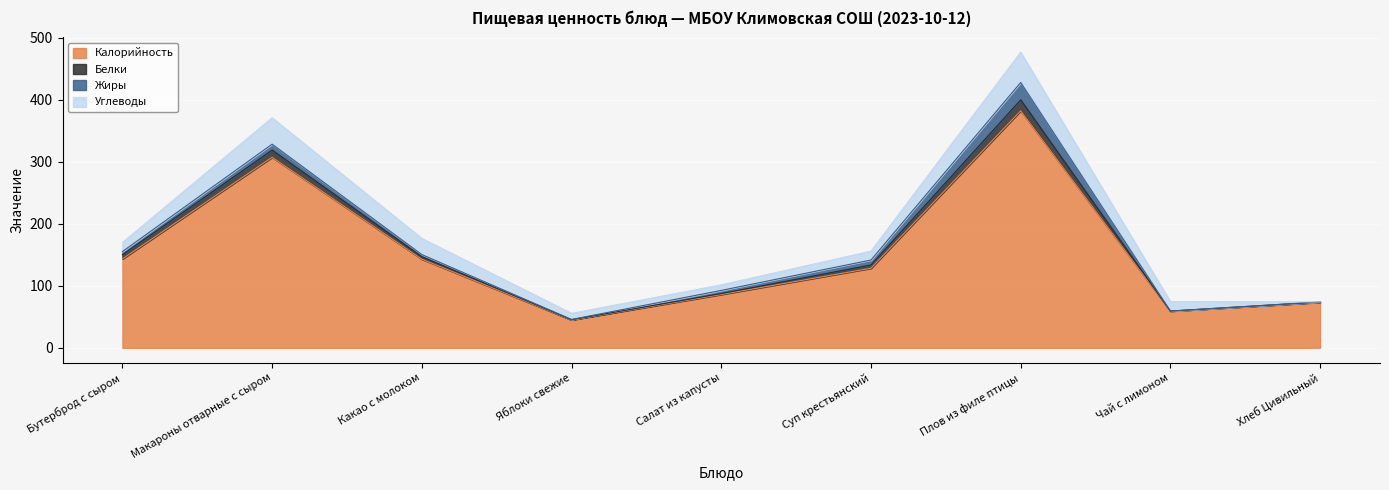

Where is the first local minimum for Белки?

Яблоки свежие